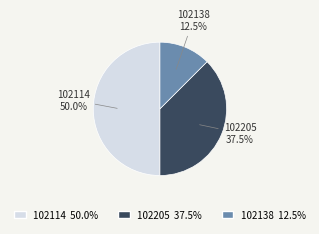

Which slice is the smallest?

102138